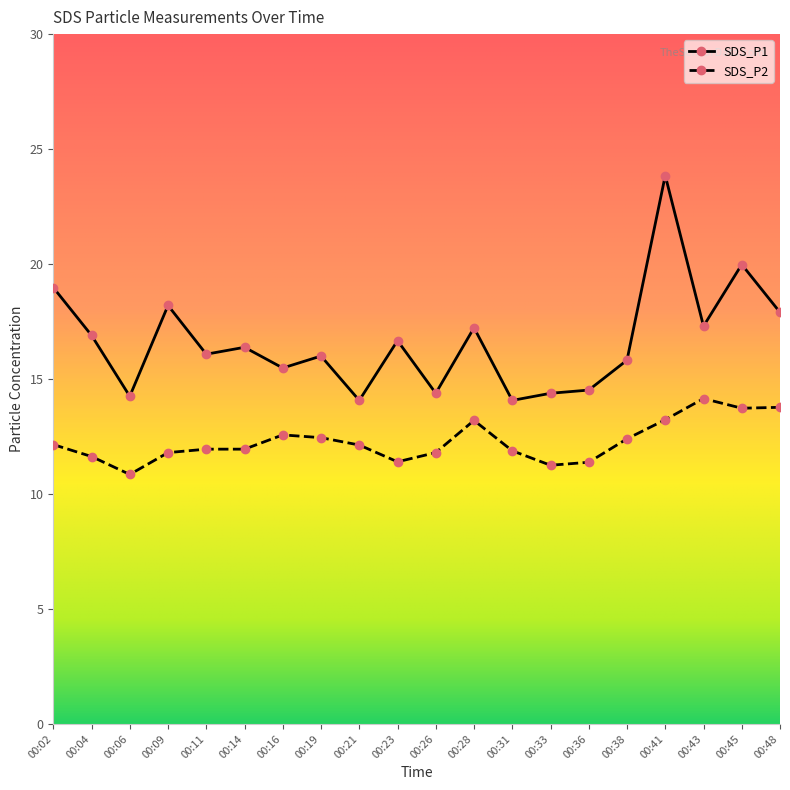

At which category does SDS_P1 reach its first local valley?

00:06